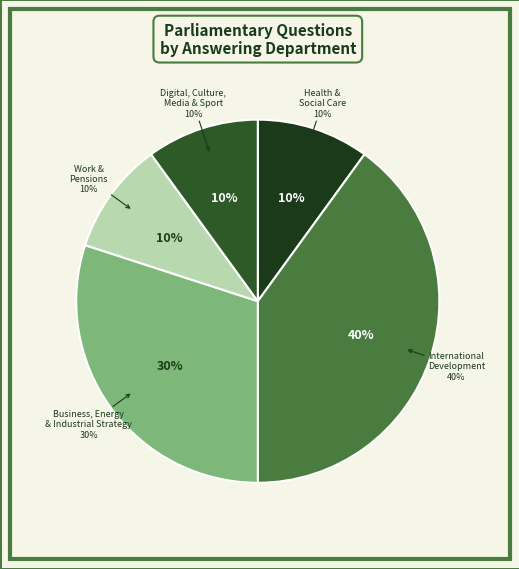

How many segments does this pie chart have?

5